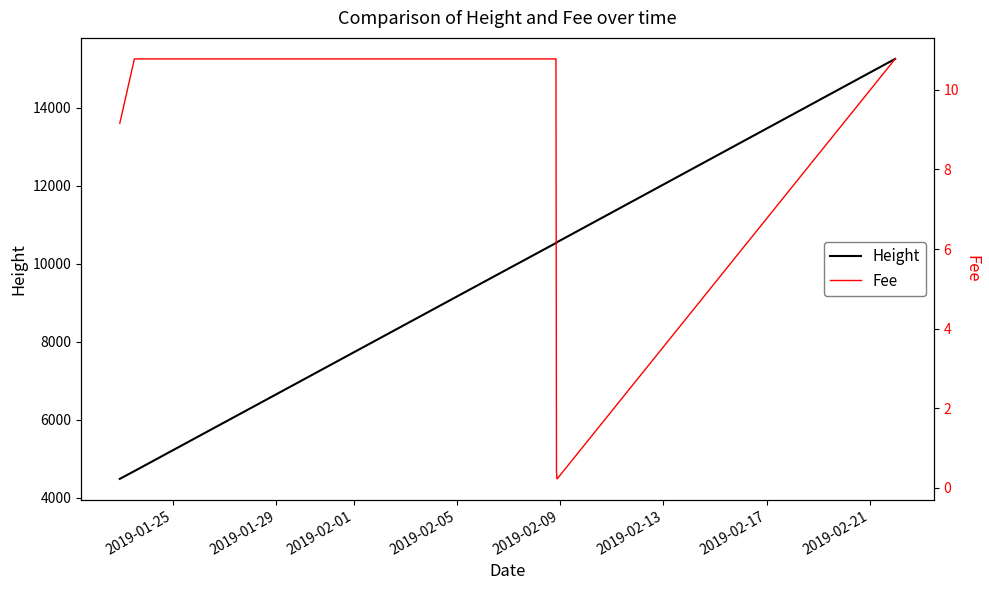

True or false: Height and Fee cross at least once.

False